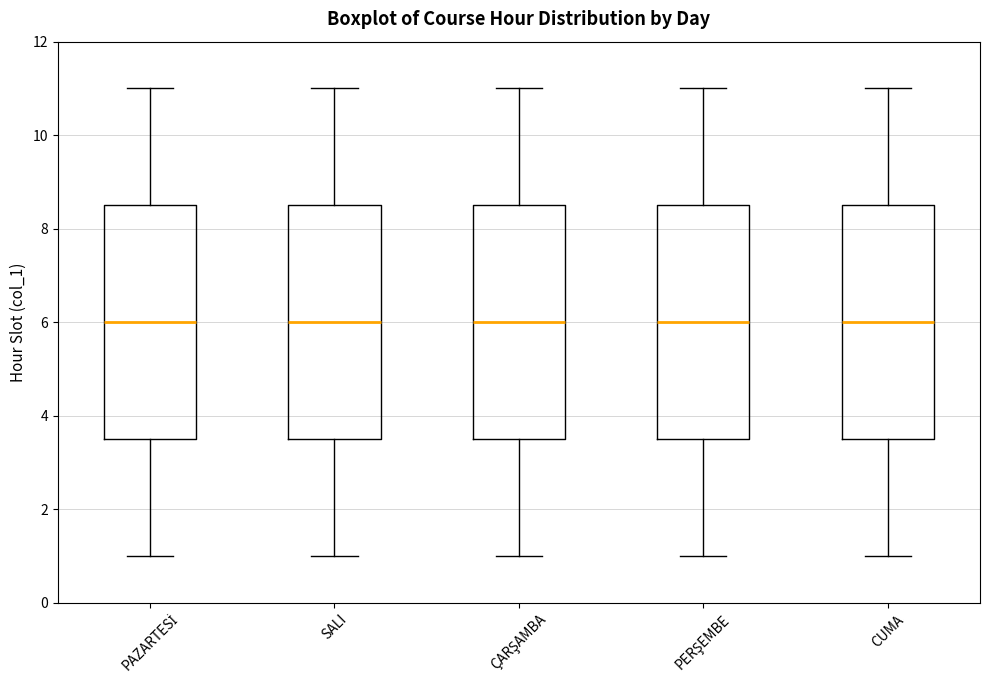

Where is the lower edge of the box for ÇARŞAMBA on the y-axis? The values are not printed on the chart, so give them approximately, as read against the axis.

3.6